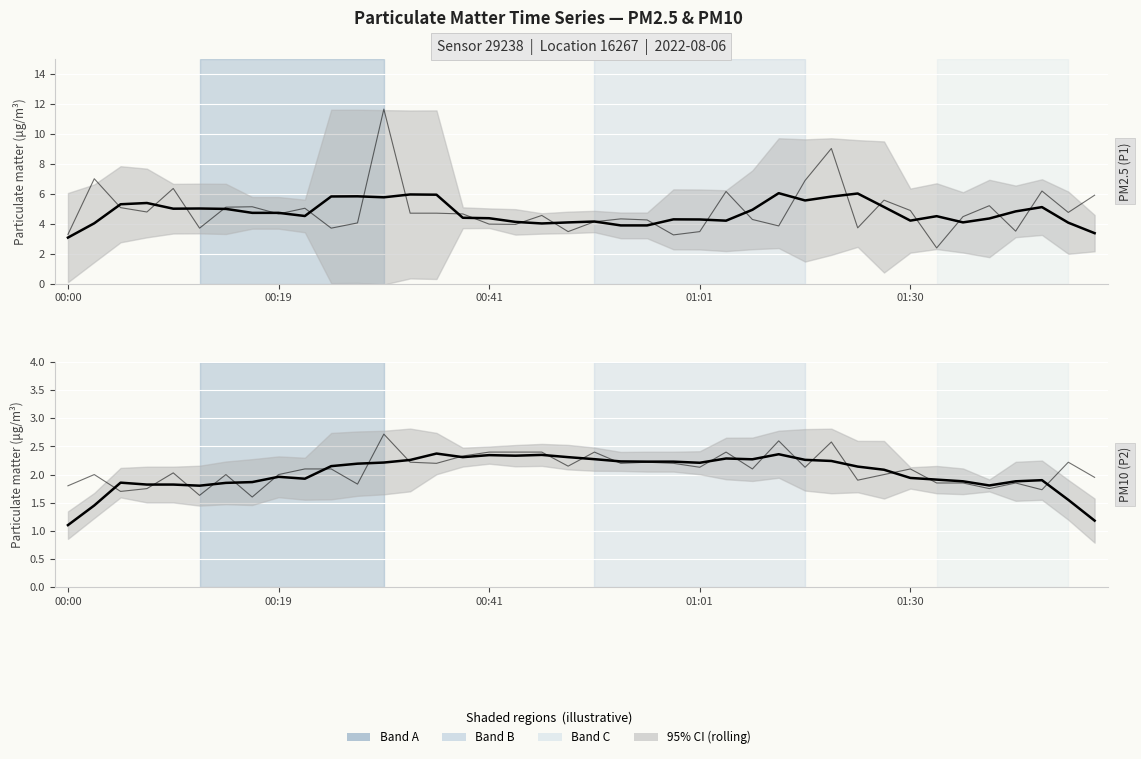

What is the average value of the PM10 (P2) series?

2.0